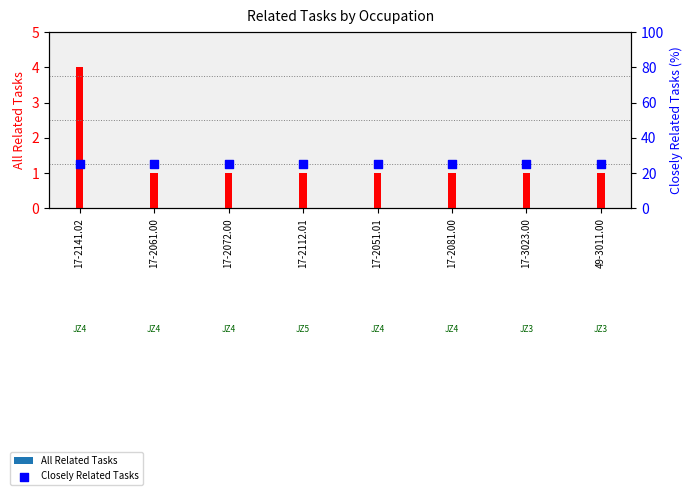

At which category is the sum across all series the highest?

17-2141.02